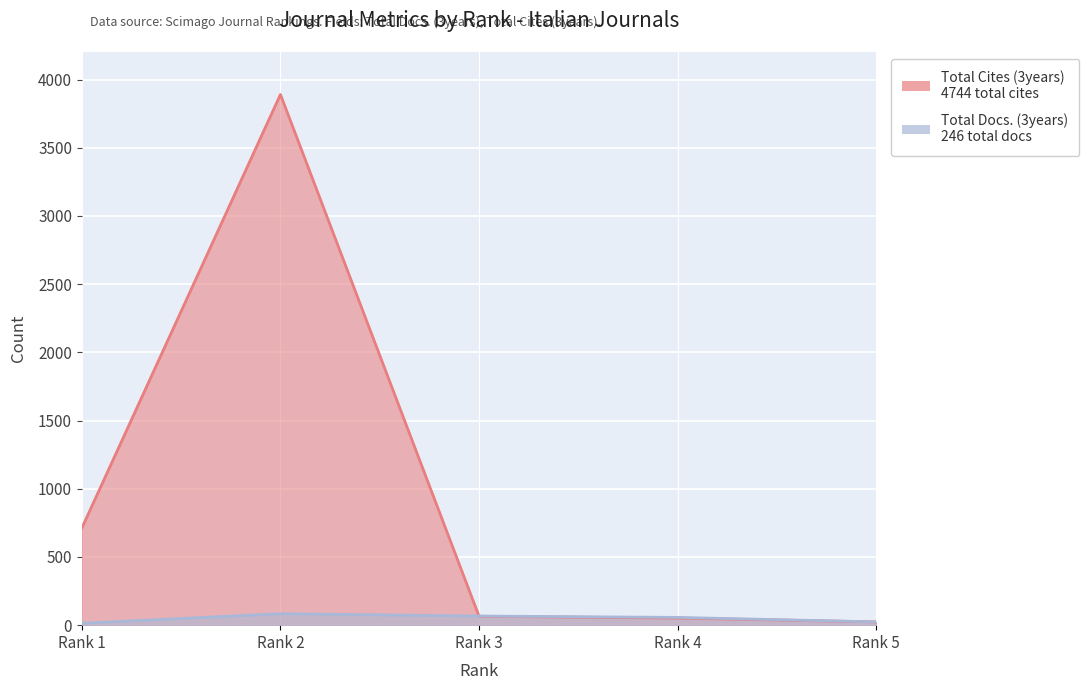

True or false: Total Docs. (3years) has more than 2 points higher than both neighbors.

False